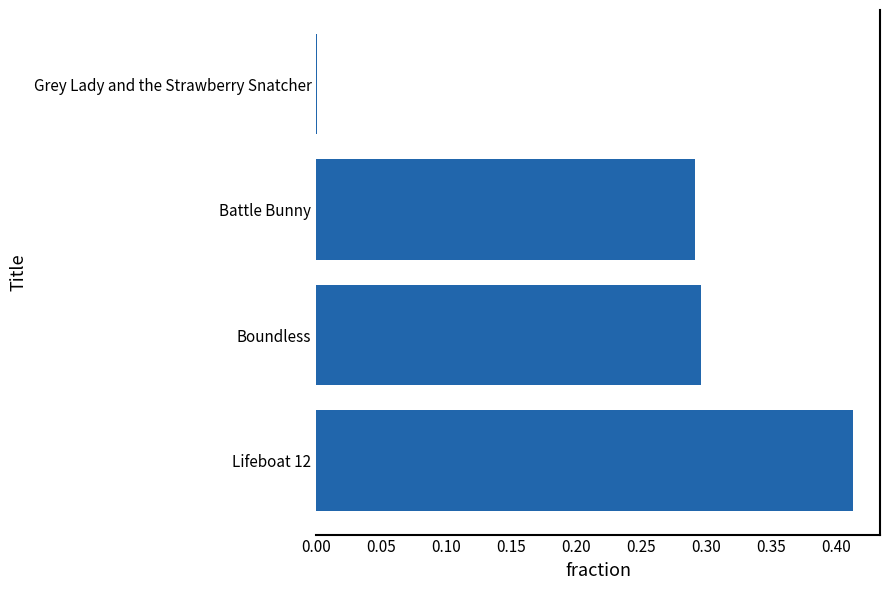

Which has a higher value, Battle Bunny or Grey Lady and the Strawberry Snatcher?

Battle Bunny